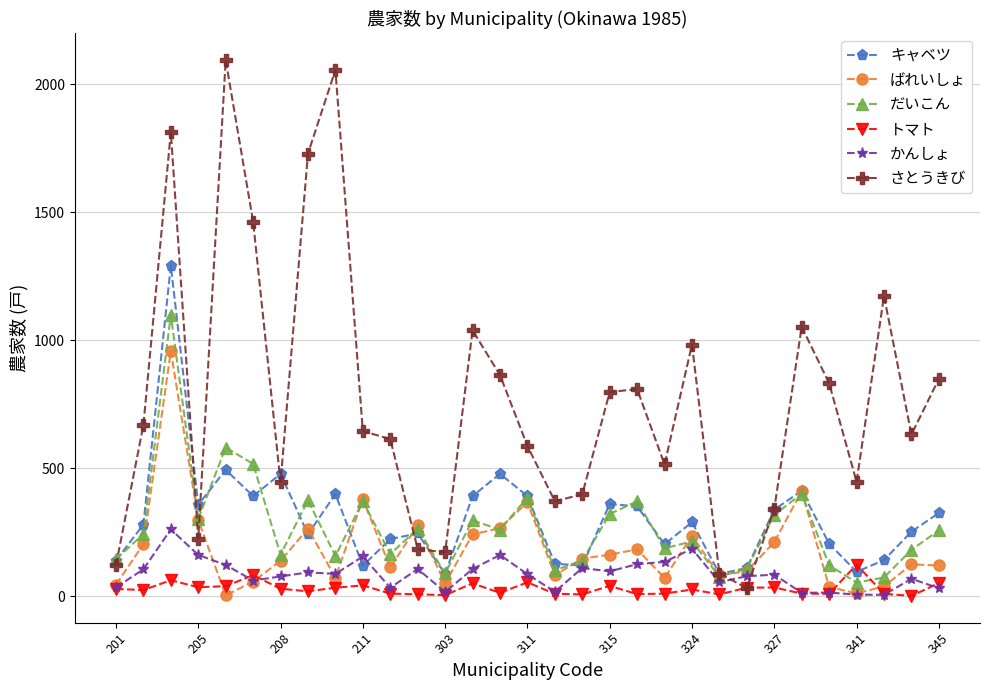

True or false: キャベツ and かんしょ intersect in this chart.

True